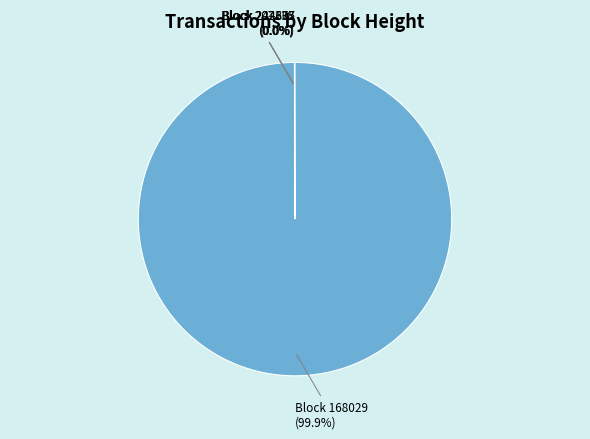

Is Block 168029 (99.9%) the majority of the pie?

Yes